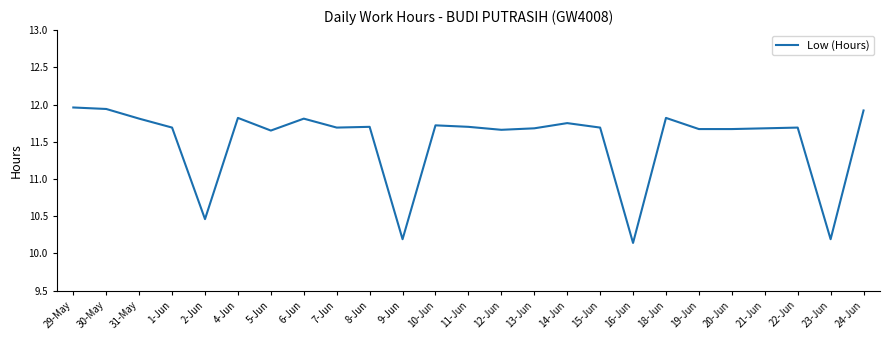

Is it true that the value at 18-Jun is 11.8?

True